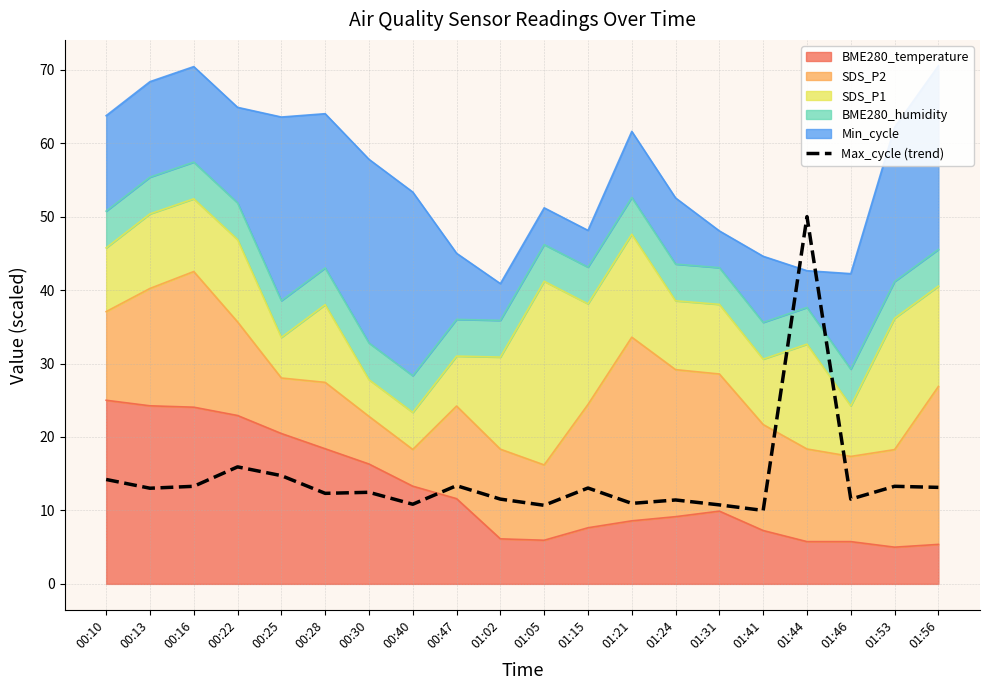

At which category does the chart reach its peak across all series?

01:44